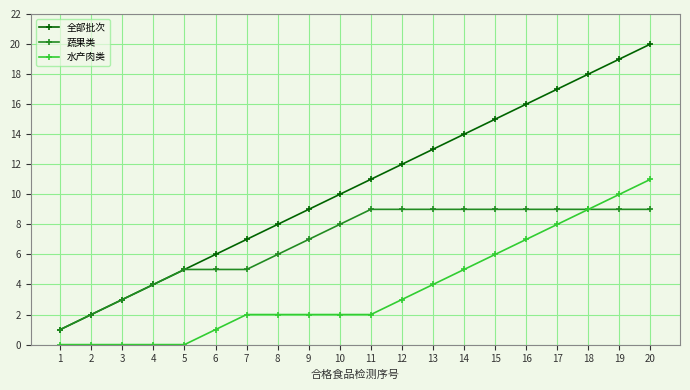

What is the greatest value displayed?

20